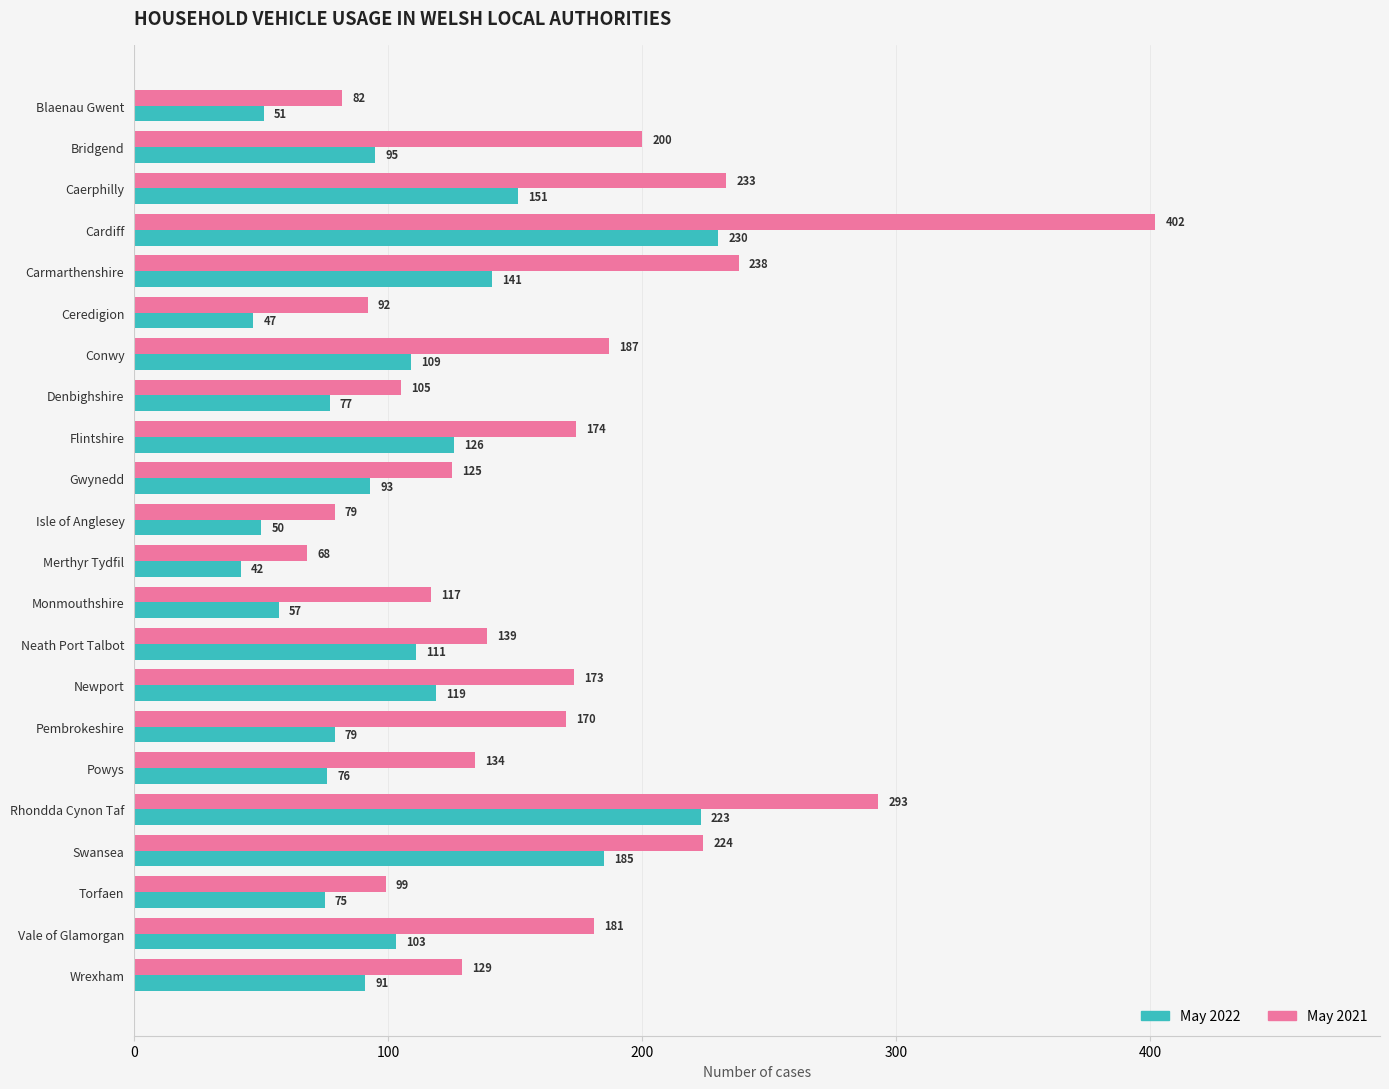

The May 2022 series shows 185 at Swansea. True or false?

True